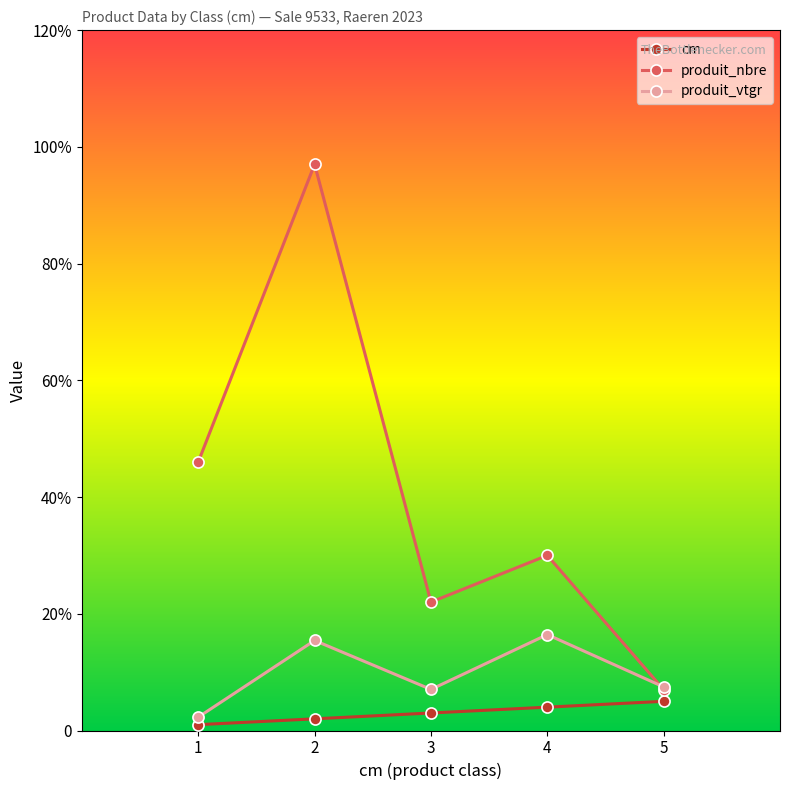

Does the chart display data point markers on the line(s)?

Yes